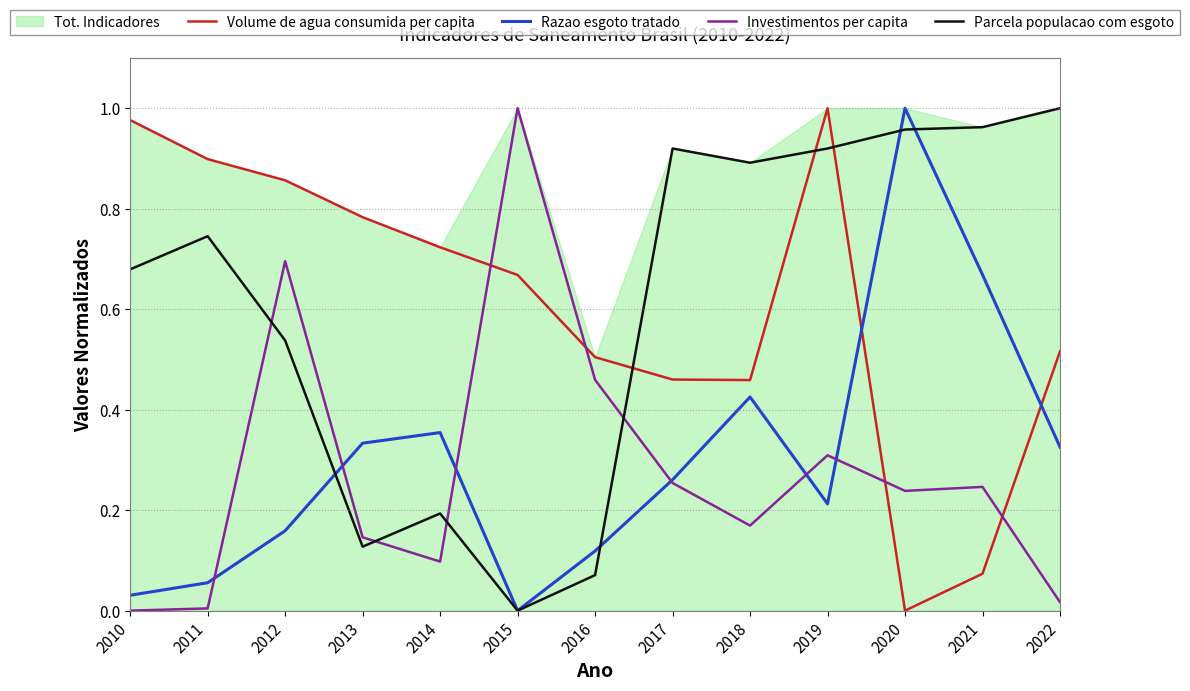

What is the difference between the Parcela populacao com esgoto values at 2011 and 2013?

0.6